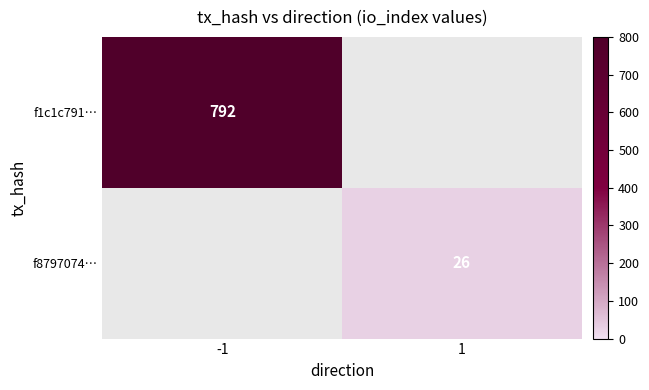

Is it true that f1c1c791… equals 1336 at -1?

False